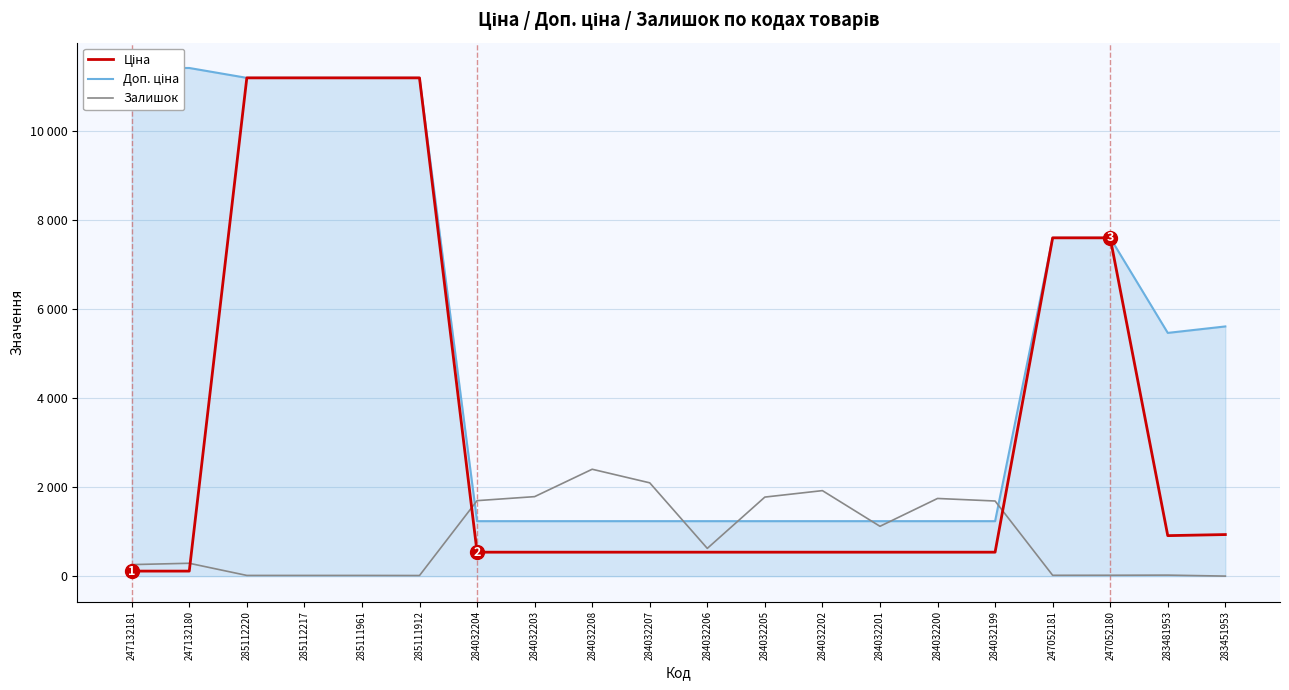

What is the difference between the maximum and second lowest values in the Ціна series?

11074.1